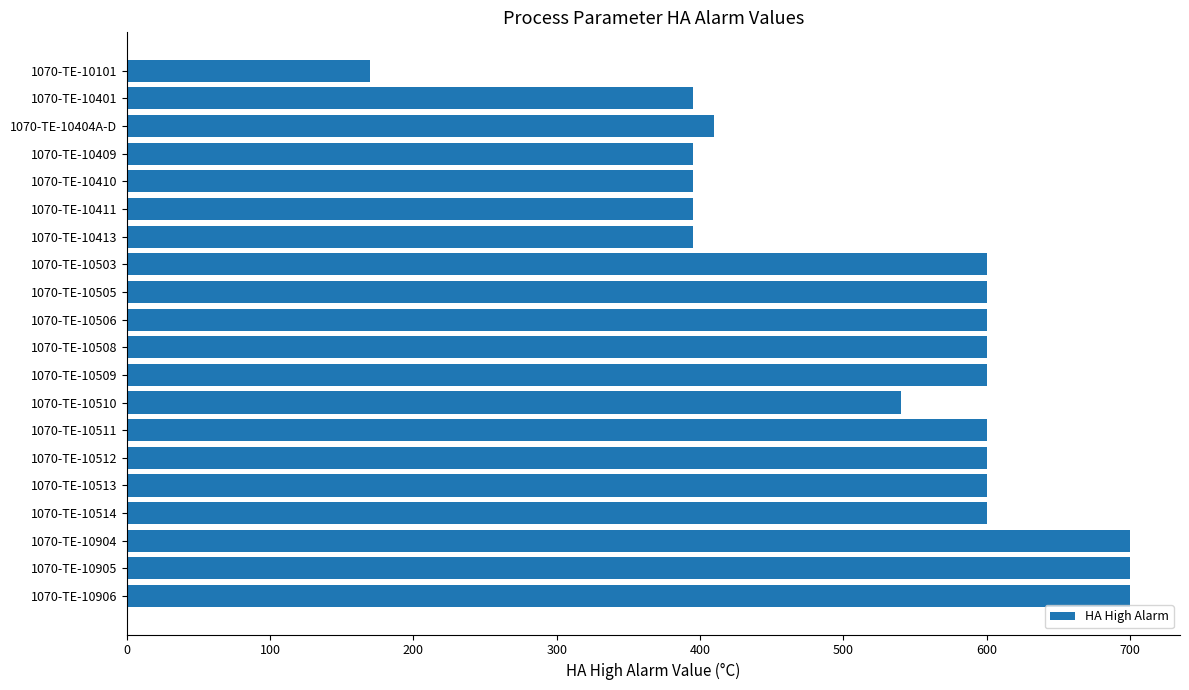

Which has a higher value, 1070-TE-10514 or 1070-TE-10905?

1070-TE-10905